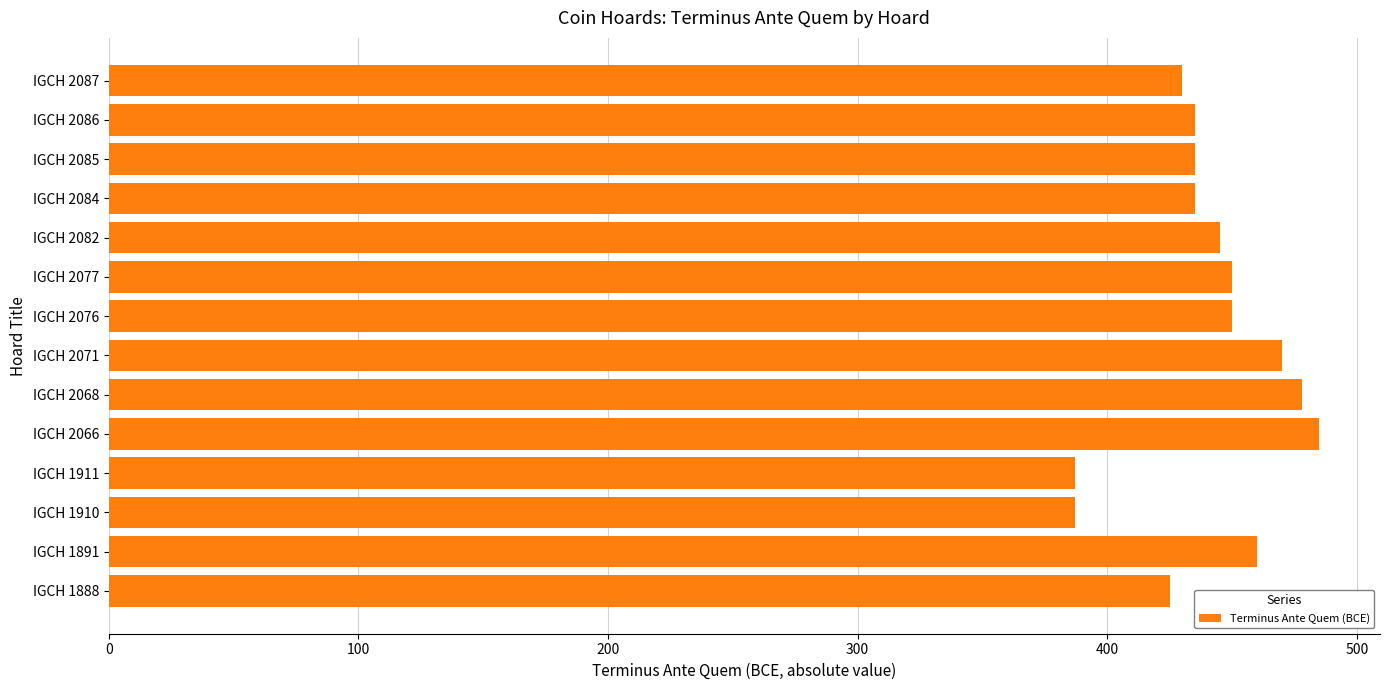

The value at IGCH 2087 is 430. True or false?

True